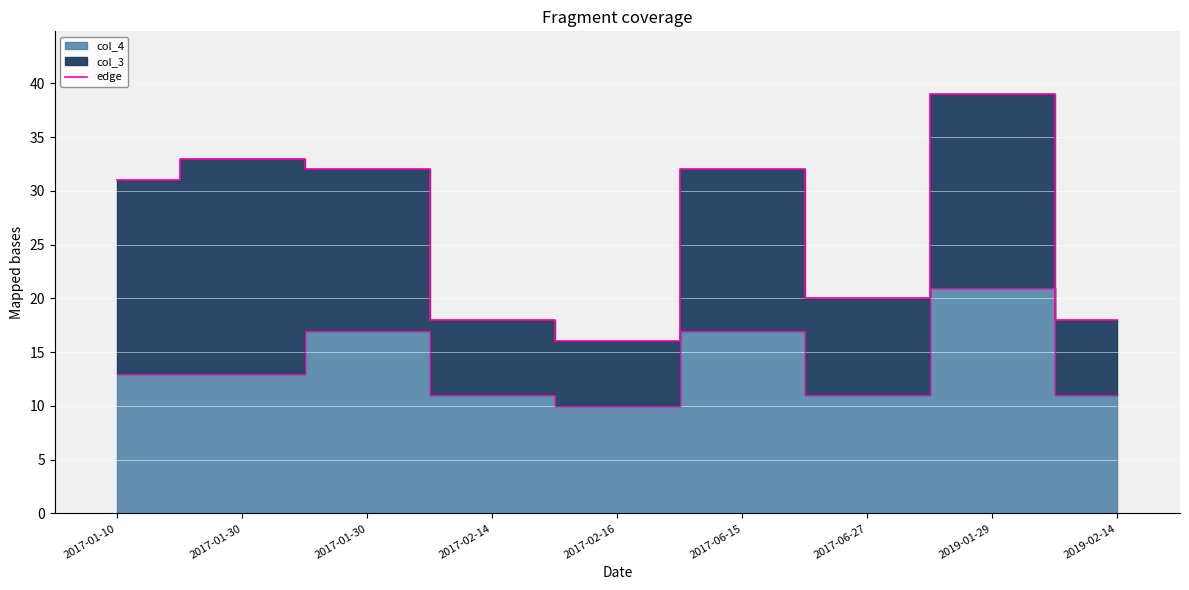

What is the change in value from 2017-02-14 to 2017-02-16?

-2